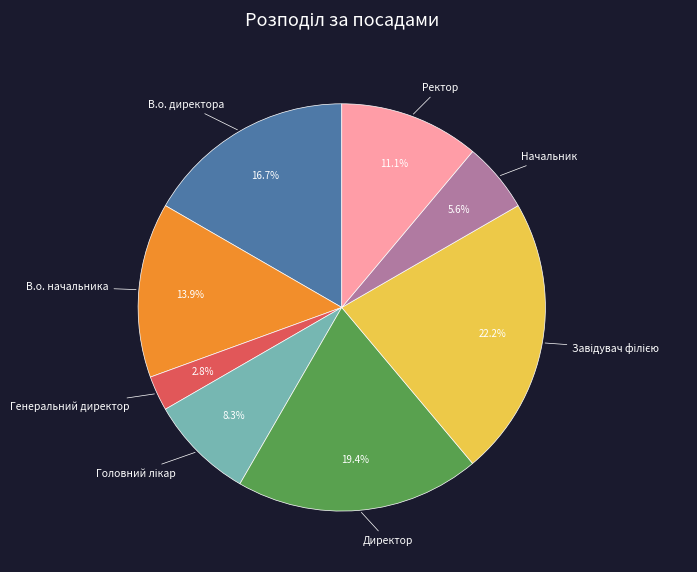

What is the smallest slice in the pie chart?

Генеральний директор